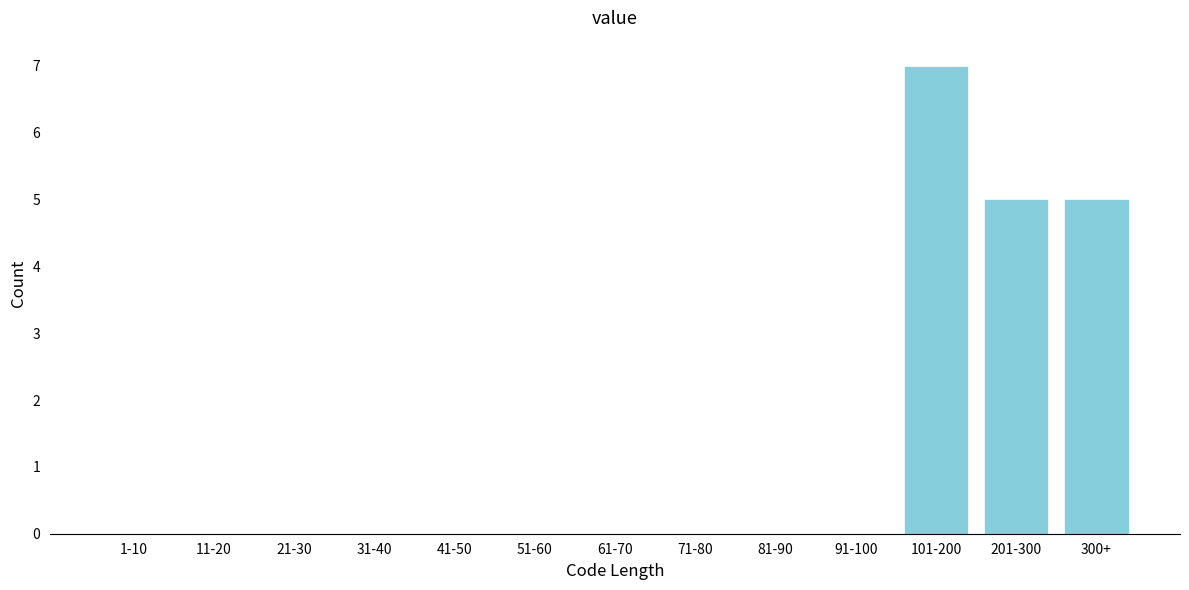

Reading right to left, extract all data points from this chart.

300+=5	201-300=5	101-200=7	91-100=0	81-90=0	71-80=0	61-70=0	51-60=0	41-50=0	31-40=0	21-30=0	11-20=0	1-10=0